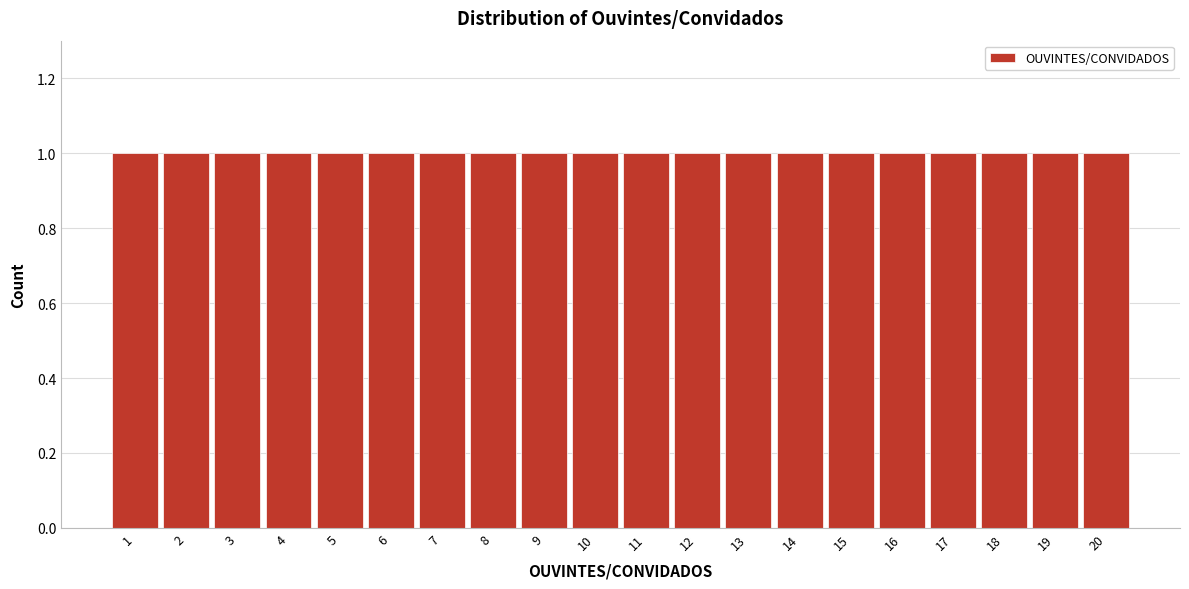

Reading left to right, list every bar in this chart as the range it spans on the x-axis followed by its height. The values are not printed on the chart, so give them approximately, as read against the axis.

0.5 to 1.5: 1
1.5 to 2.5: 1
2.5 to 3.5: 1
3.5 to 4.5: 1
4.5 to 5.5: 1
5.5 to 6.5: 1
6.5 to 7.5: 1
7.5 to 8.5: 1
8.5 to 9.5: 1
9.5 to 10.5: 1
10.5 to 11.5: 1
11.5 to 12.5: 1
12.5 to 13.5: 1
13.5 to 14.5: 1
14.5 to 15.5: 1
15.5 to 16.5: 1
16.5 to 17.5: 1
17.5 to 18.5: 1
18.5 to 19.5: 1
19.5 to 20.5: 1